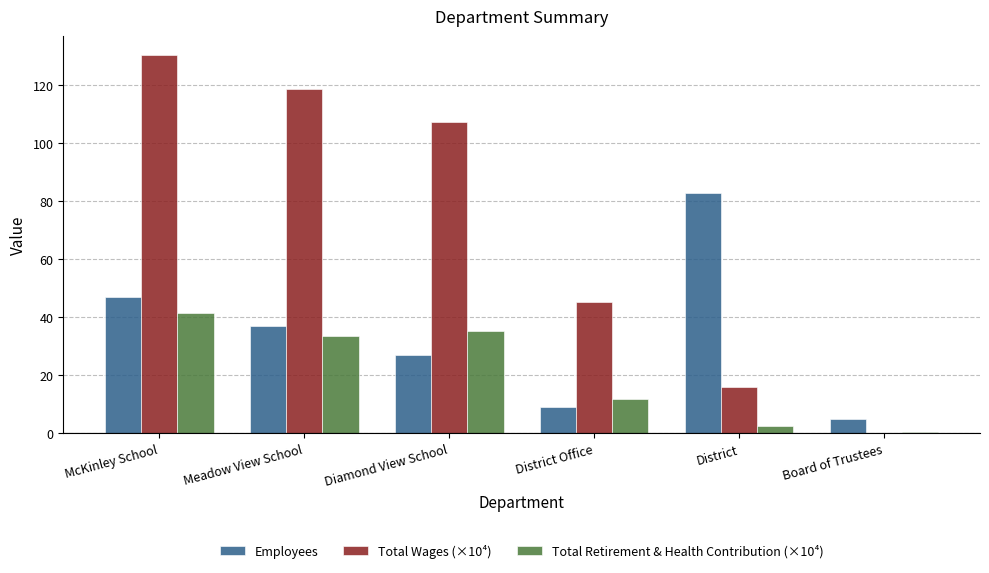

Is the value of Total Retirement & Health Contribution (×10⁴) at Diamond View School greater than the value of Employees at Meadow View School?

No